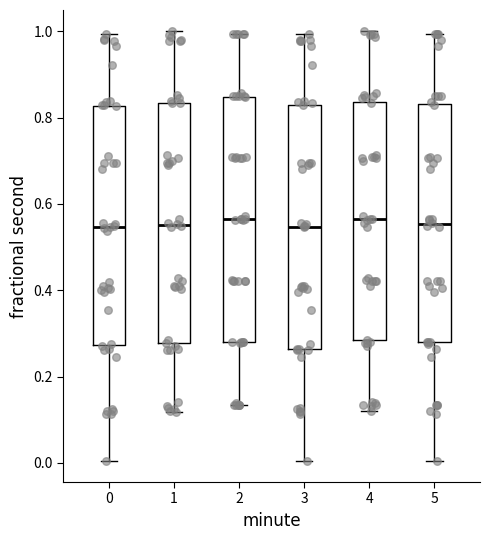

Reading left to right, transcribe this box plot: for each box, give where its median line is, the range the box spans, and where its two whiskers end, as read against the y-axis. The values are not printed on the chart, so give them approximately, as read against the axis.

0: median 0.54, box 0.28 to 0.82, whiskers 0.00 to 1.00
1: median 0.56, box 0.28 to 0.84, whiskers 0.12 to 1.00
2: median 0.56, box 0.28 to 0.84, whiskers 0.14 to 1.00
3: median 0.54, box 0.26 to 0.82, whiskers 0.00 to 1.00
4: median 0.56, box 0.28 to 0.84, whiskers 0.12 to 1.00
5: median 0.56, box 0.28 to 0.84, whiskers 0.00 to 1.00